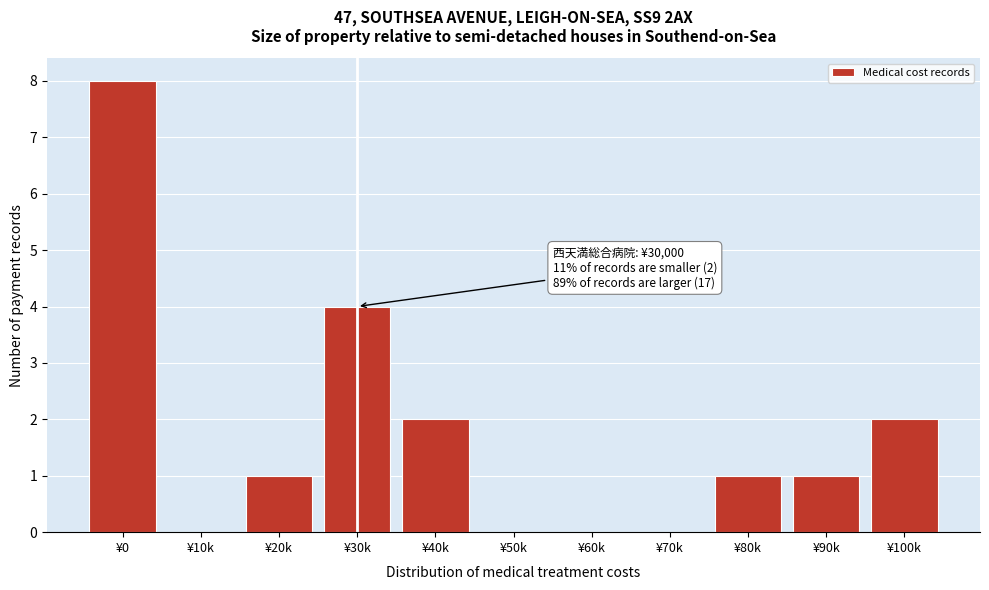

Reading right to left, list all the values displayed in this chart.

¥100k=2	¥90k=1	¥80k=1	¥70k=0	¥60k=0	¥50k=0	¥40k=2	¥30k=4	¥20k=1	¥10k=0	¥0=8